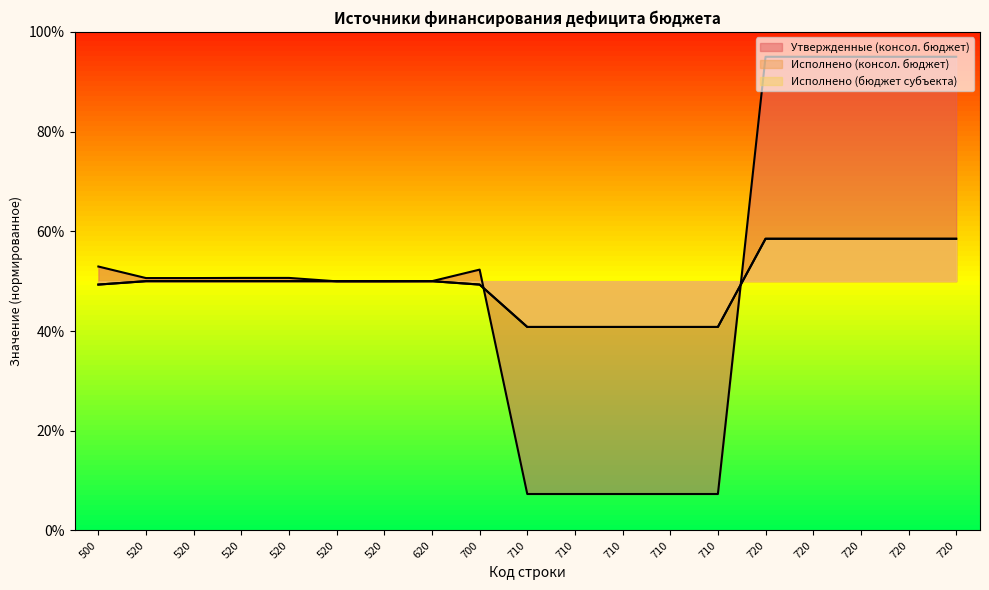

What is the total value across all series at 710?

88.9